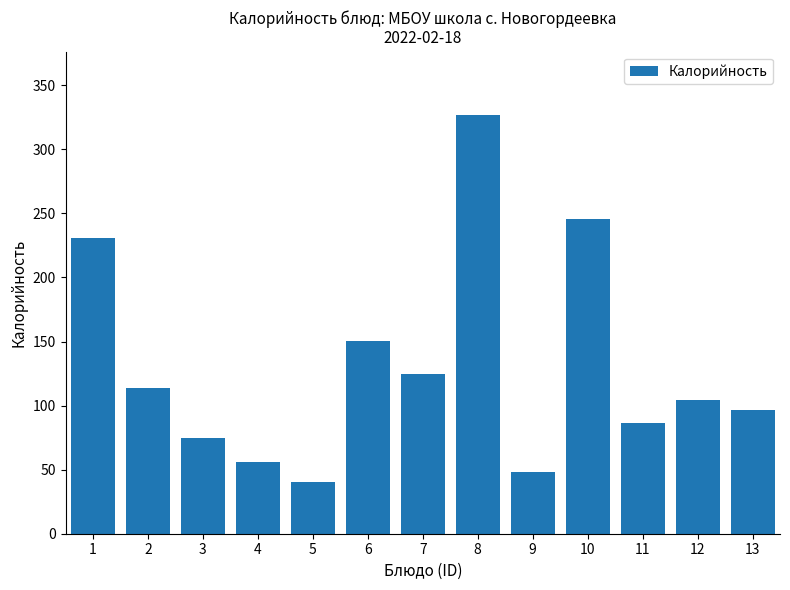

Reading left to right, list all the values displayed in this chart.

231.0	113.5	74.8	56.0	40.0	150.2	125.0	327.2	48.1	246.0	86.7	104.0	96.5